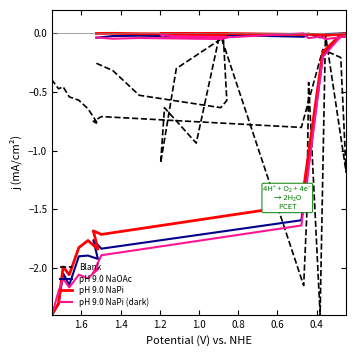

How many negative values does the pH 9.0 NaOAc series have?

28